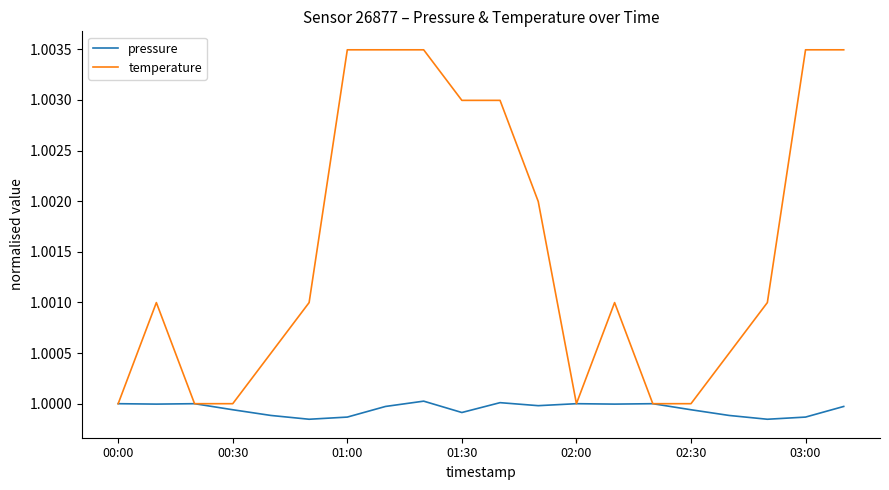

Which series has the largest total across all categories?

temperature